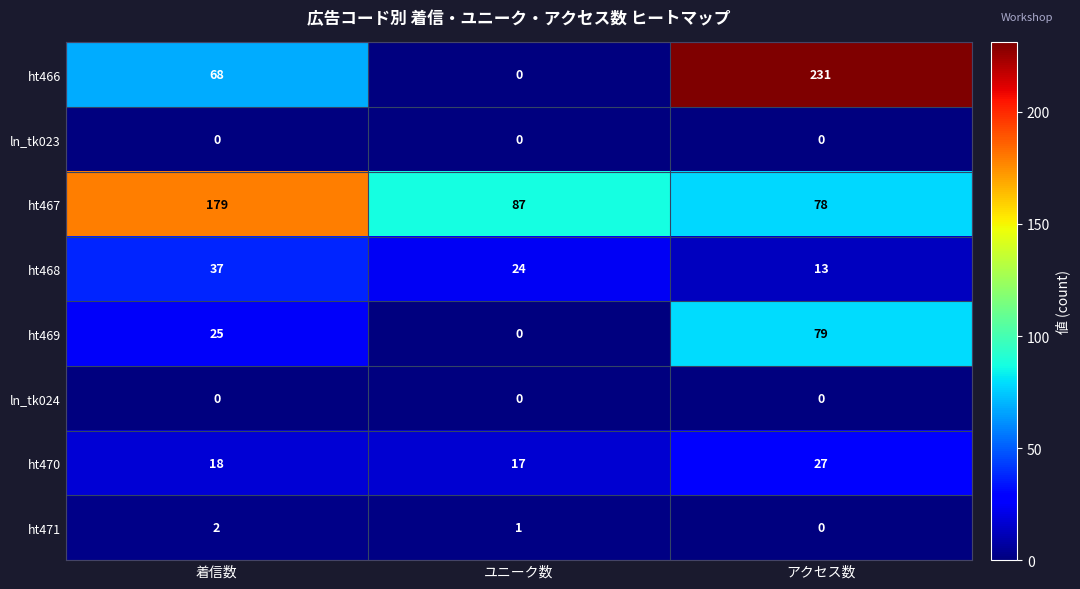

What is the spread (max minus min) of values at 着信数?

179